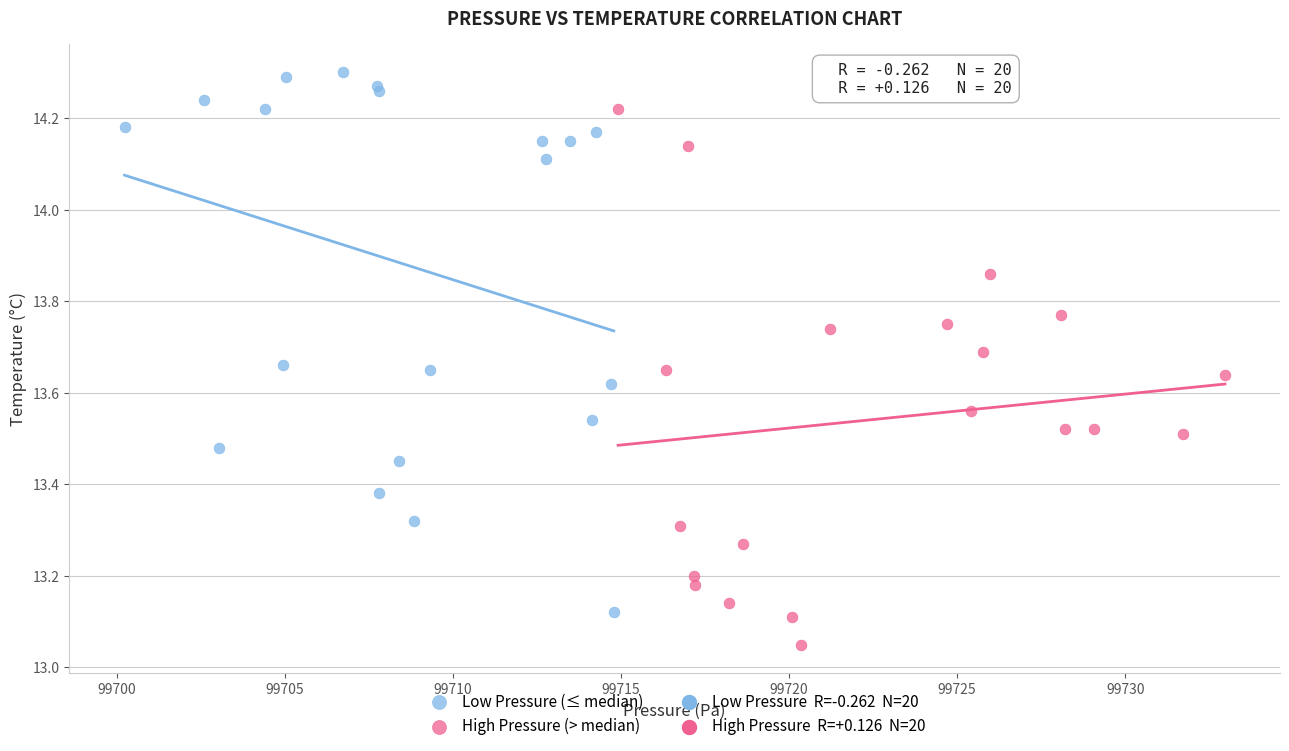

Which series reaches the maximum Y coordinate?

Low Pressure (≤ median)